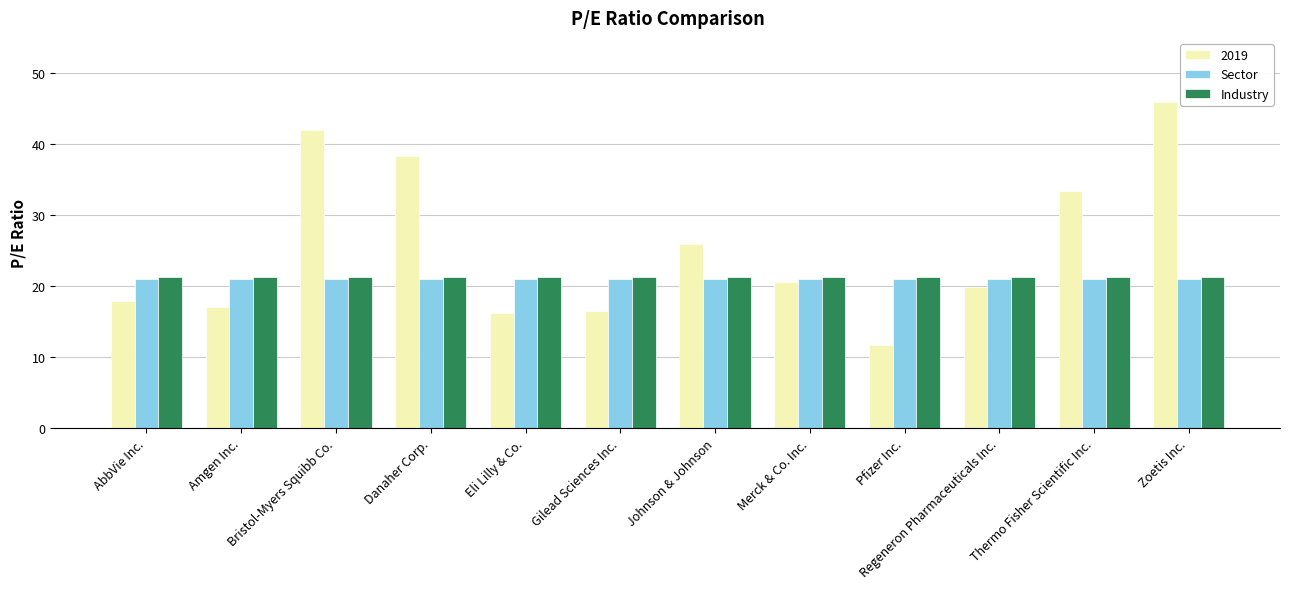

Are the bars grouped side by side (vs. stacked)?

Yes